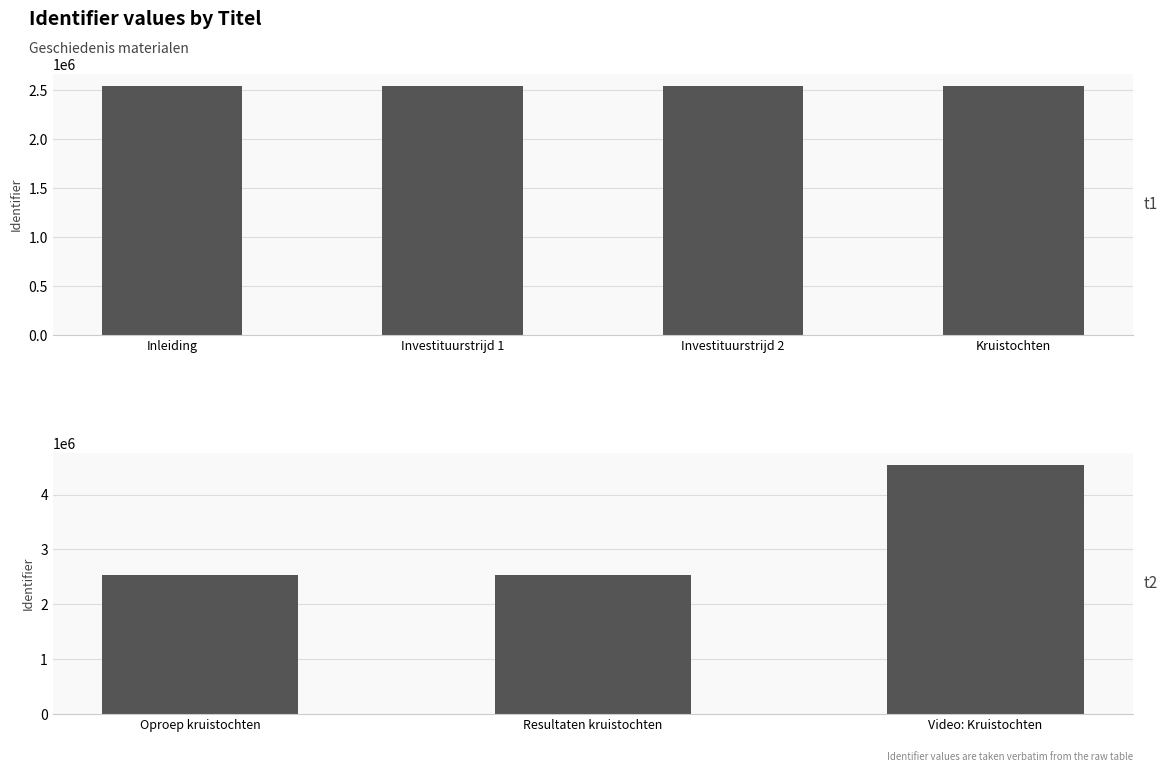

What is the difference between the maximum and minimum values?

1994886